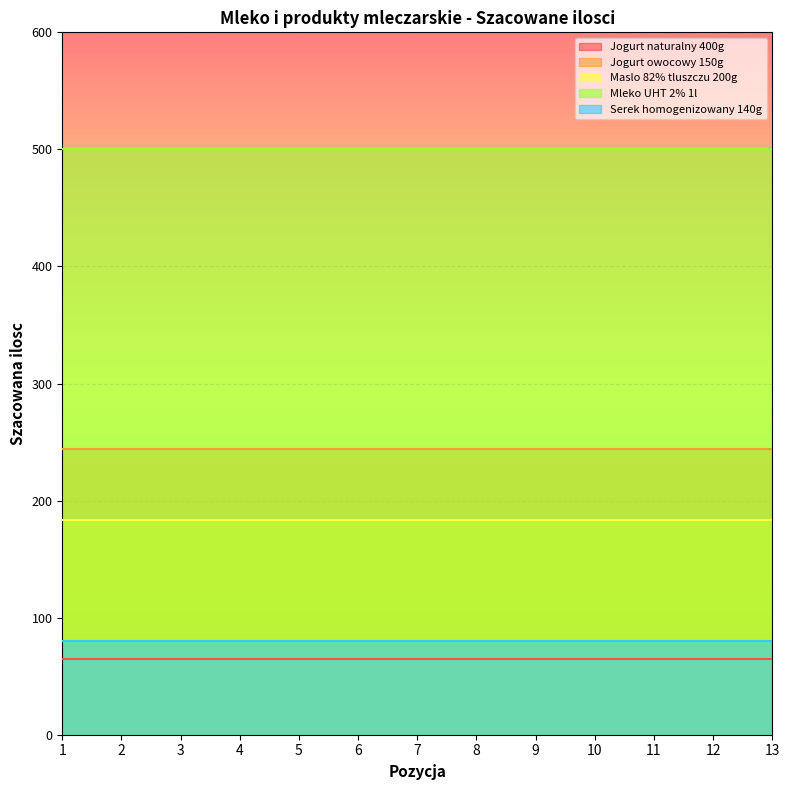

True or false: Jogurt naturalny 400g and Mleko UHT 2% 1l intersect in this chart.

False